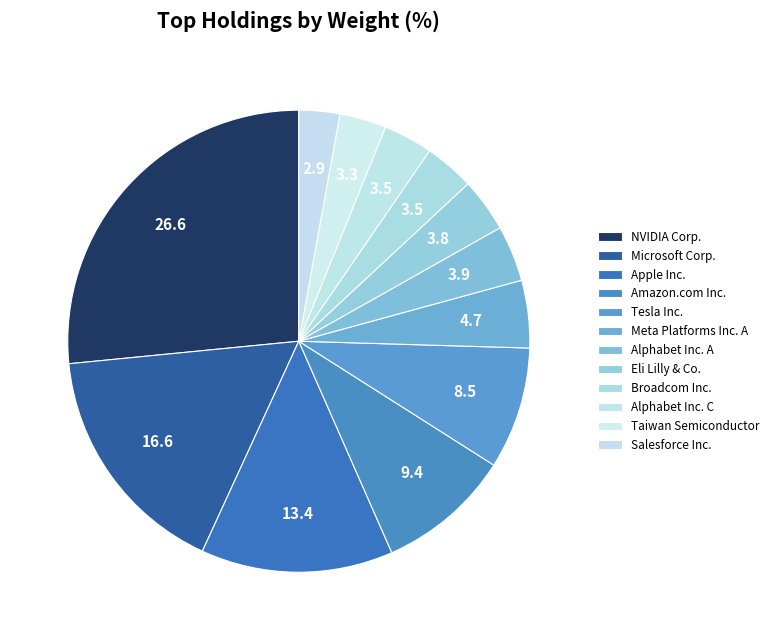

Rank the categories by value from lowest to highest.

Salesforce Inc., Taiwan Semiconductor, Alphabet Inc. C, Broadcom Inc., Eli Lilly & Co., Alphabet Inc. A, Meta Platforms Inc. A, Tesla Inc., Amazon.com Inc., Apple Inc., Microsoft Corp., NVIDIA Corp.